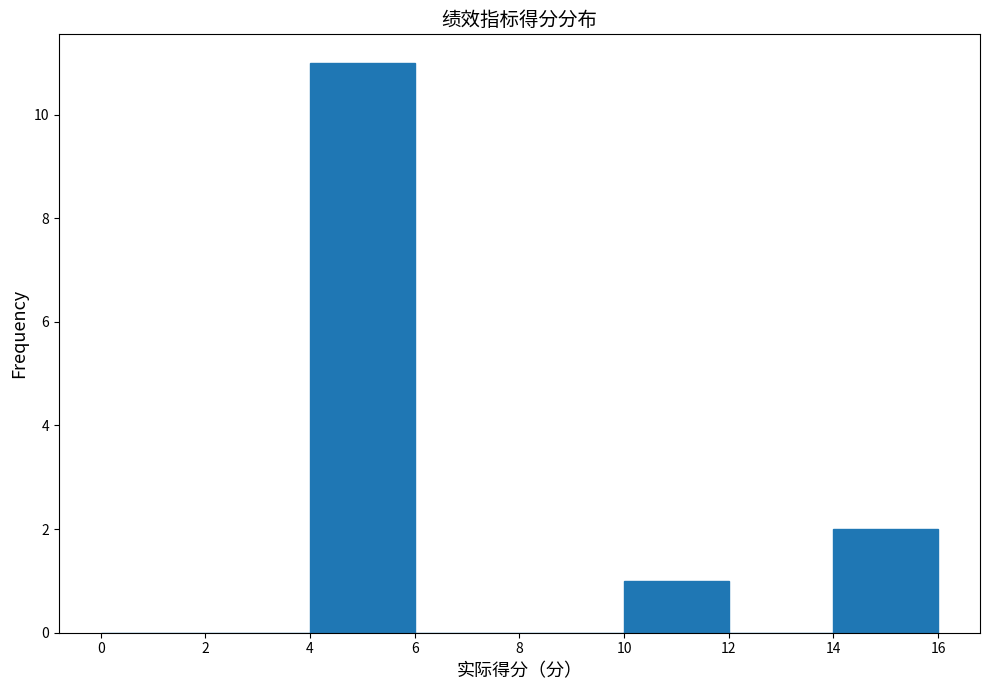

Reading left to right, list every bar in this chart as the range it spans on the x-axis followed by its height. The values are not printed on the chart, so give them approximately, as read against the axis.

0 to 2: 0
2 to 4: 0
4 to 6: 11
6 to 8: 0
8 to 10: 0
10 to 12: 1
12 to 14: 0
14 to 16: 2